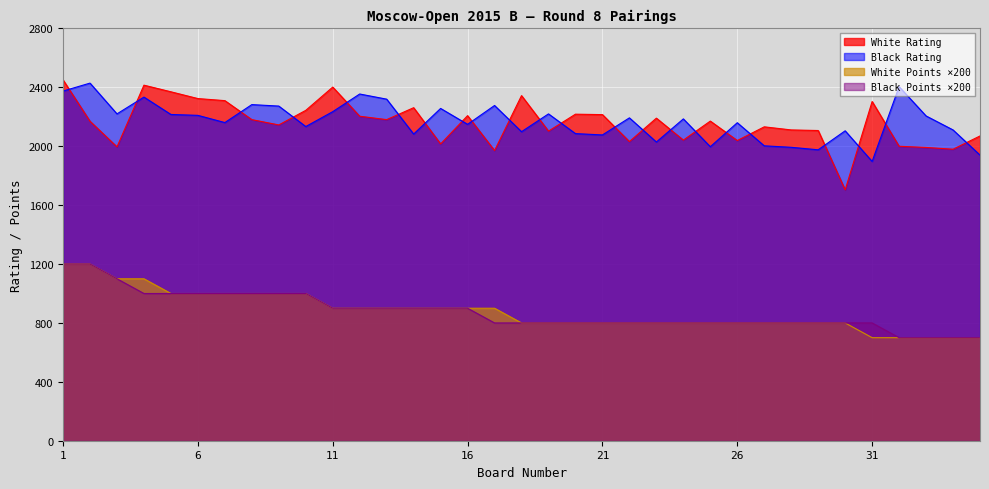

What is the difference between the highest and lowest values at 33?

1506